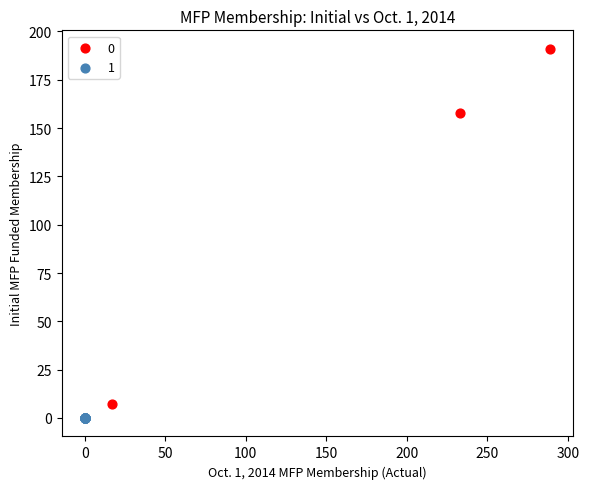

Which series contains the lowest Y value?

1